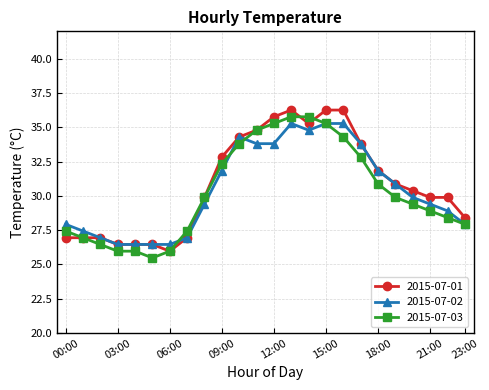

What is the value of the 2015-07-02 point at the 1st from the left?

27.9